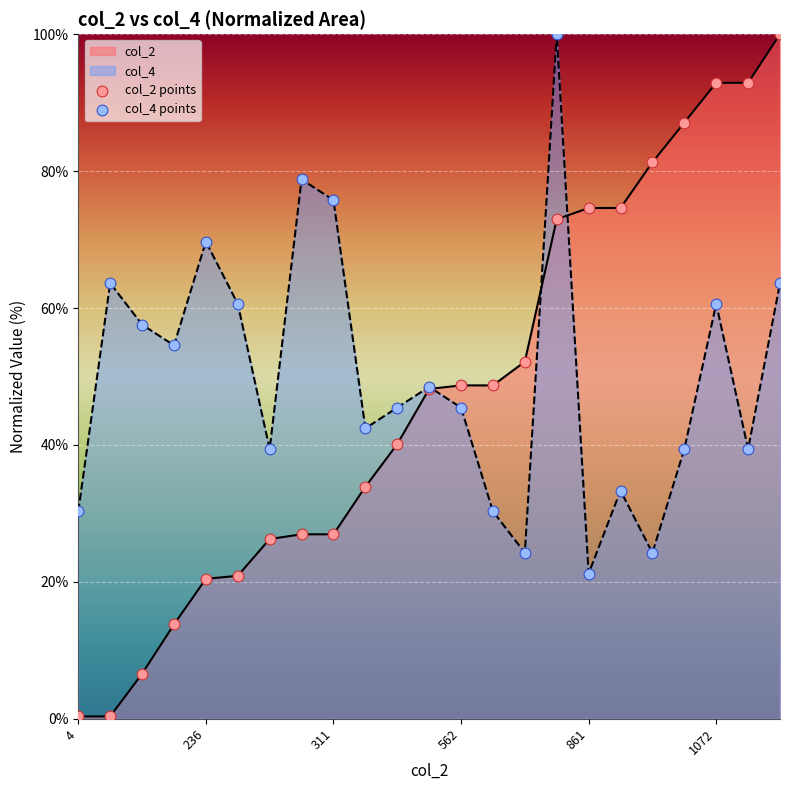

Which series reaches the minimum Y coordinate?

col_2 points